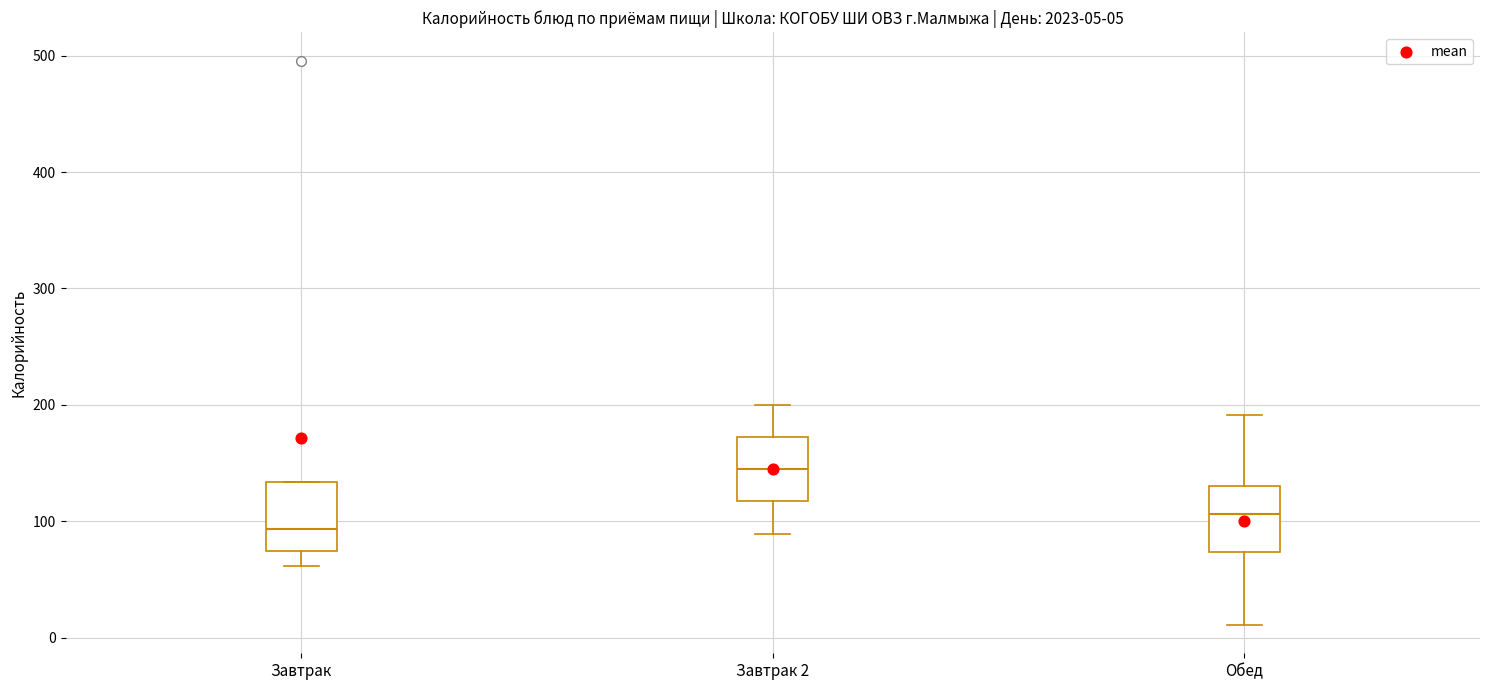

Which box has the lowest median line?

Завтрак